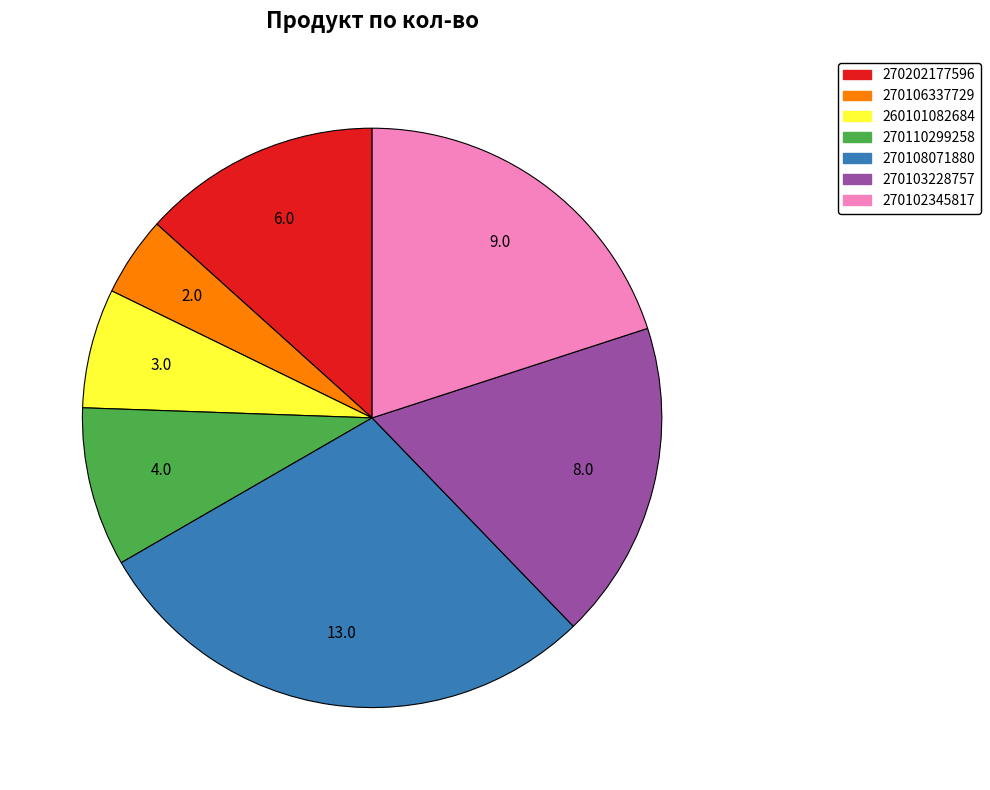

Is 270106337729 the majority of the pie?

No